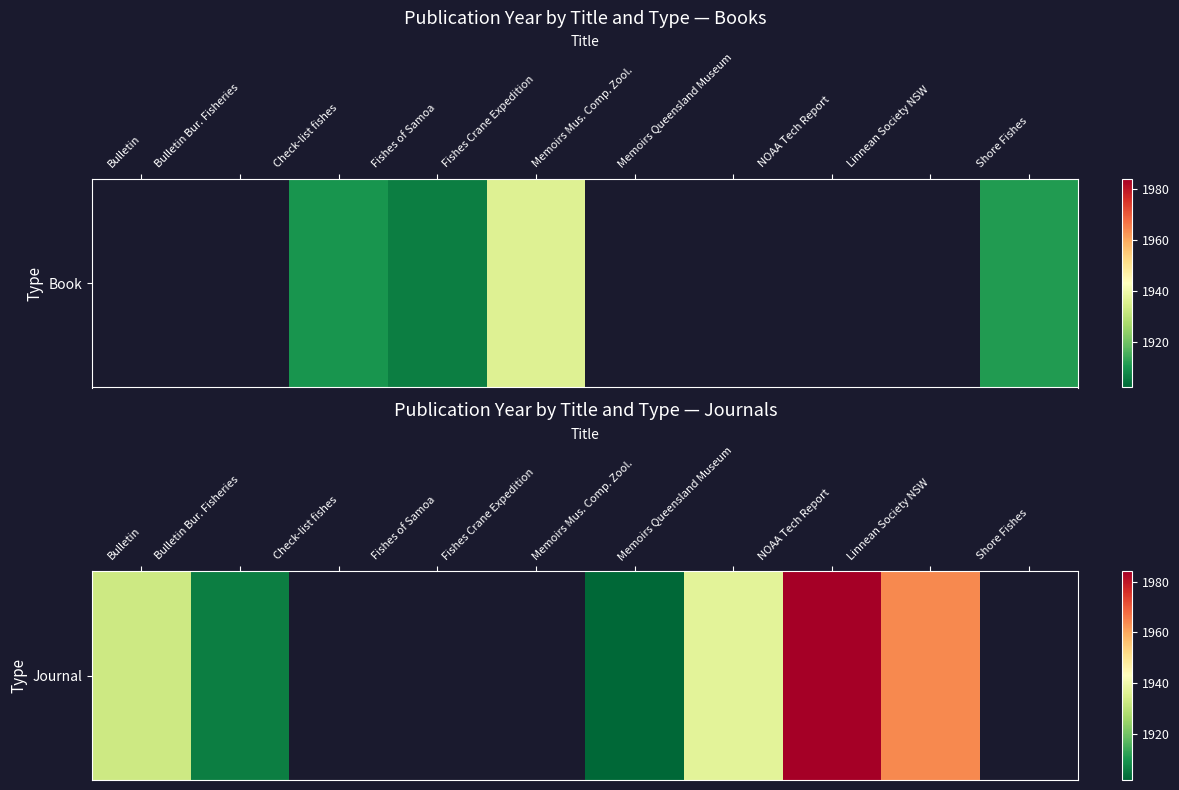

Which category has the highest value across all series?

NOAA Tech Report